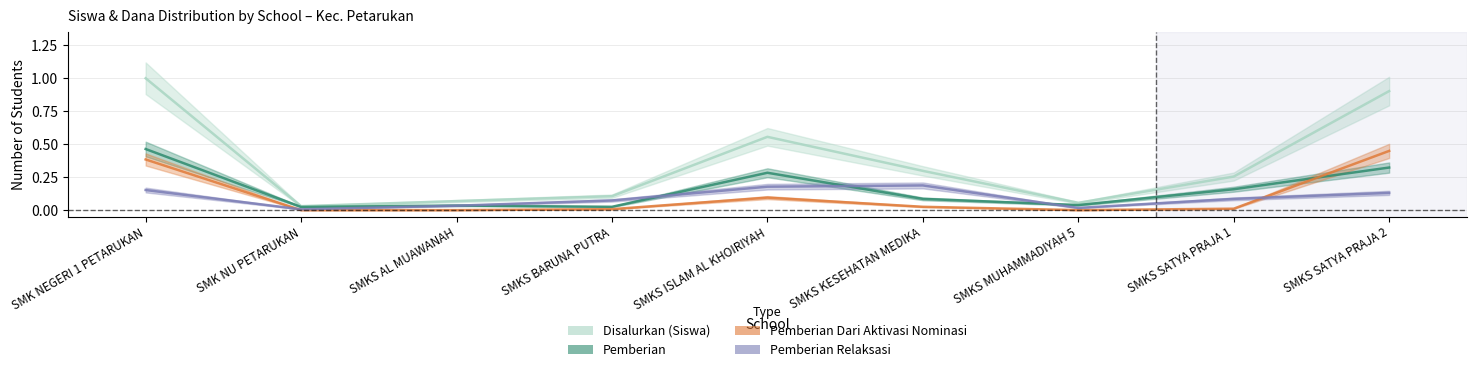

Is it true that Pemberian Dari Aktivasi Nominasi equals 0.0 at SMKS ISLAM AL KHOIRIYAH?

False